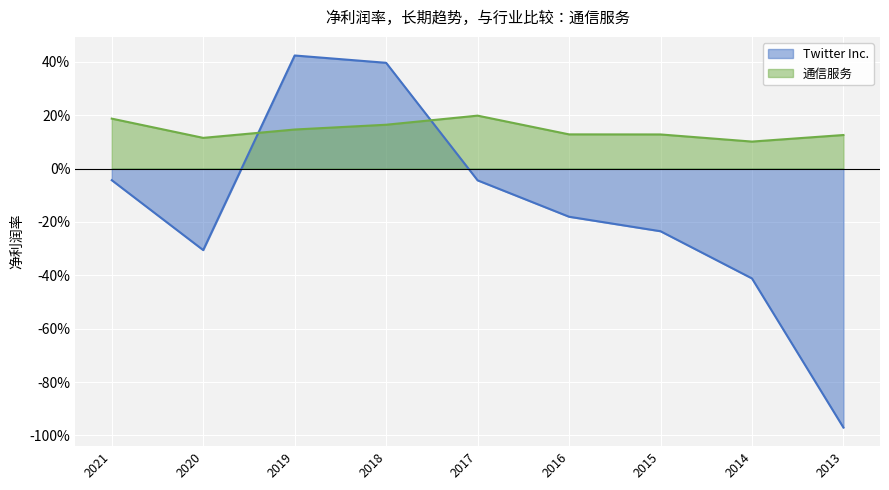

What are all the series names shown in the legend?

Twitter Inc., 通信服务